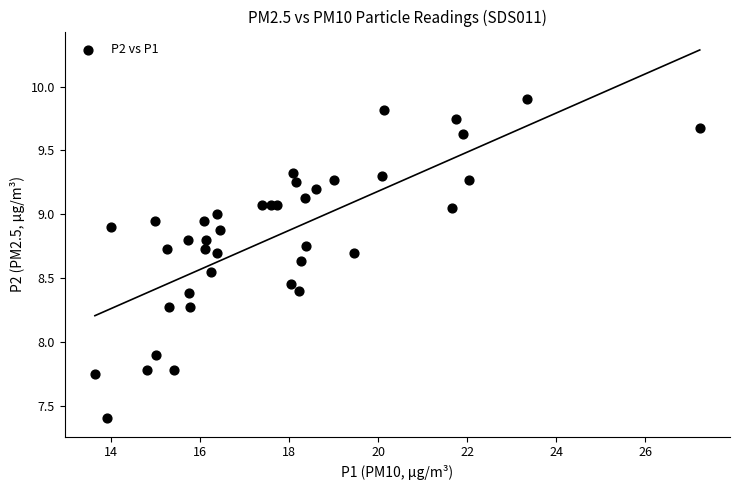

What is the range of X values (max minus min)?

13.6